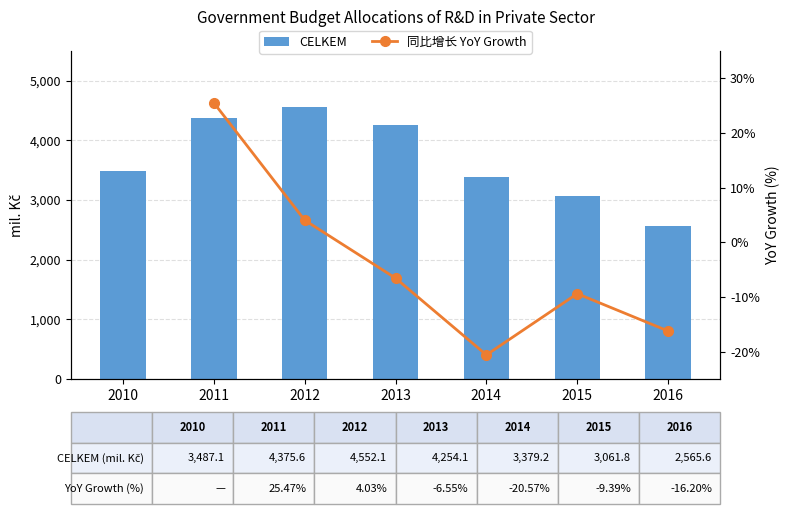

Which label corresponds to the largest value in the chart?

2012